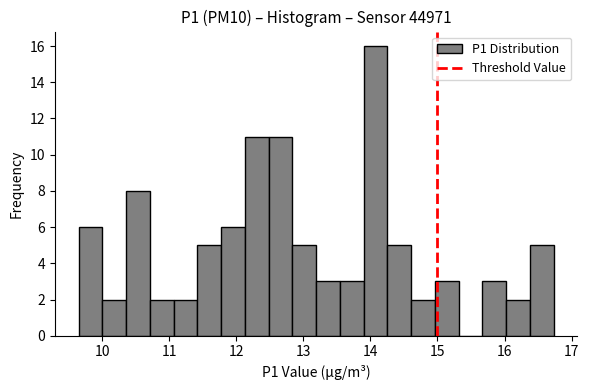

Around what value on the x-axis is the tallest bar? Give the approximate position of its centre, as read against the axis.

14.1